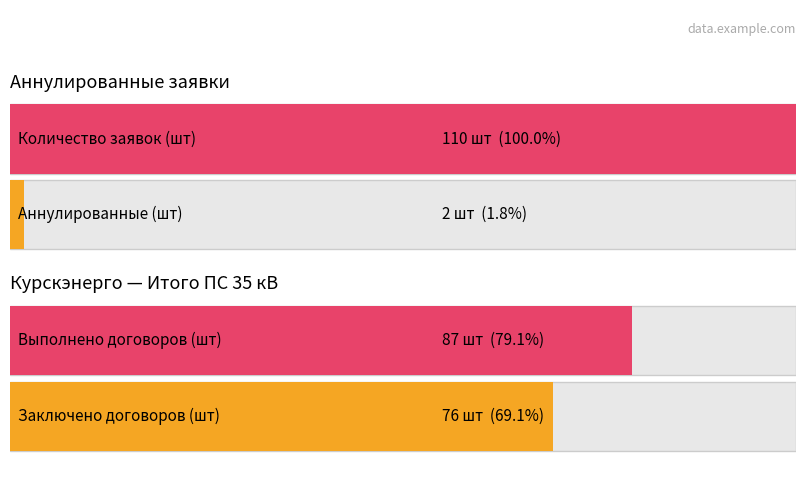

At which category is the sum across all series the highest?

Итого ПС 35 кВ